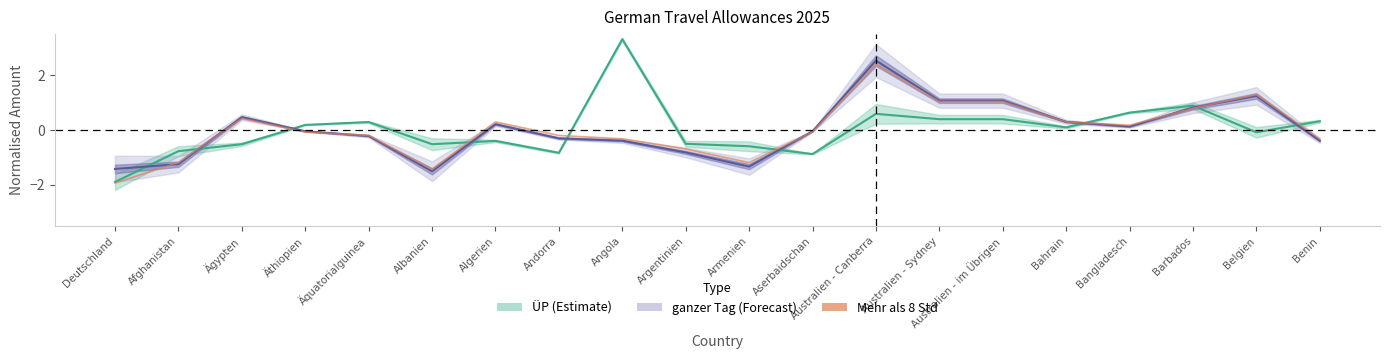

What is the difference between the highest and lowest values at Andorra?

0.6